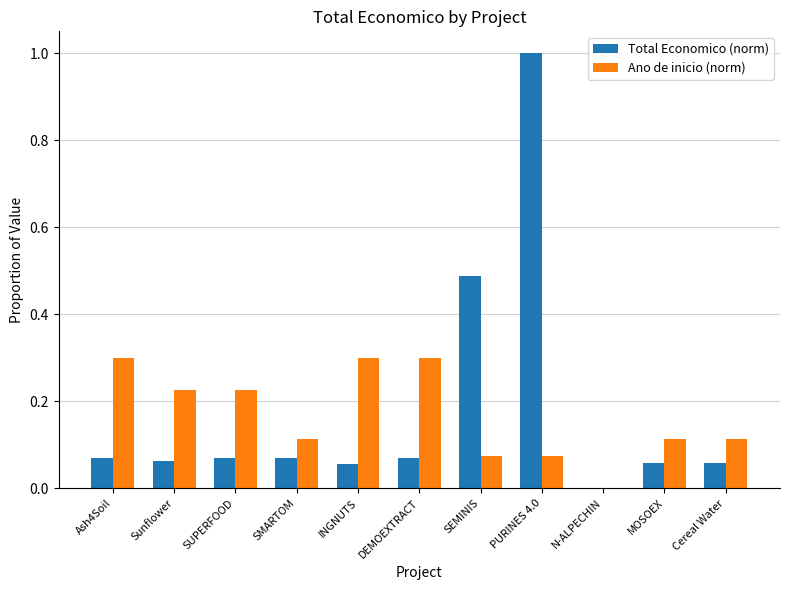

Is the value of Total Economico (norm) at INGNUTS greater than the value of Ano de inicio (norm) at N-ALPECHIN?

Yes